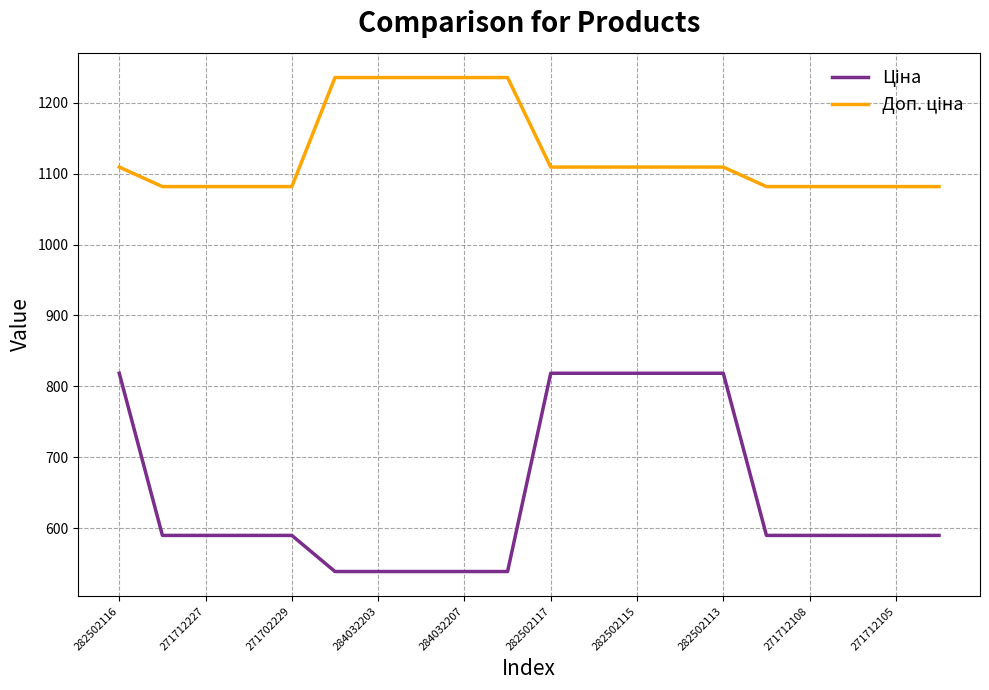

What is the greatest value displayed?

1235.4